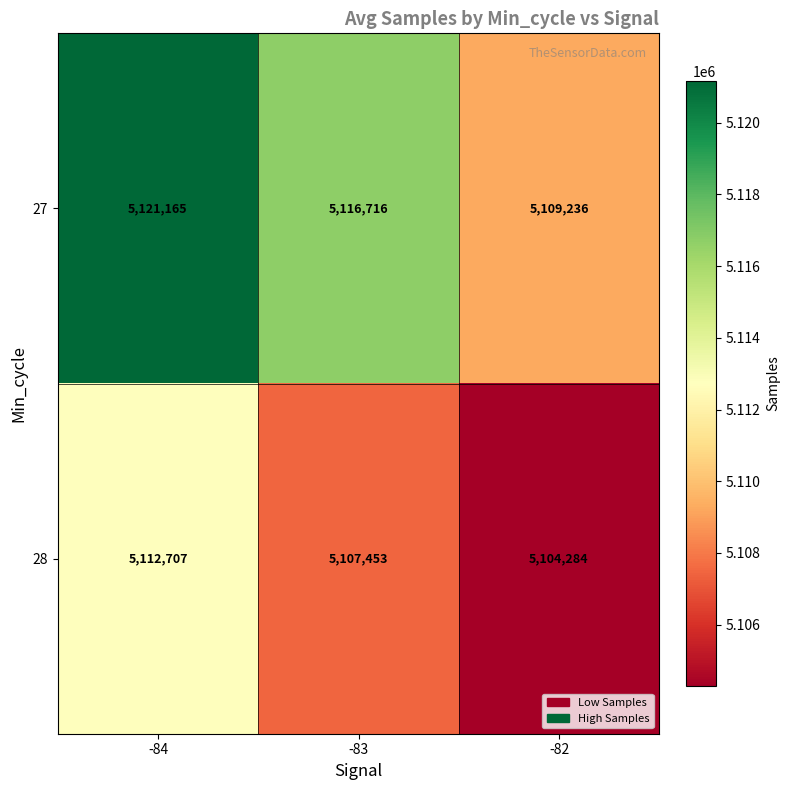

Where does the 28 series first go above 5107453?

-84